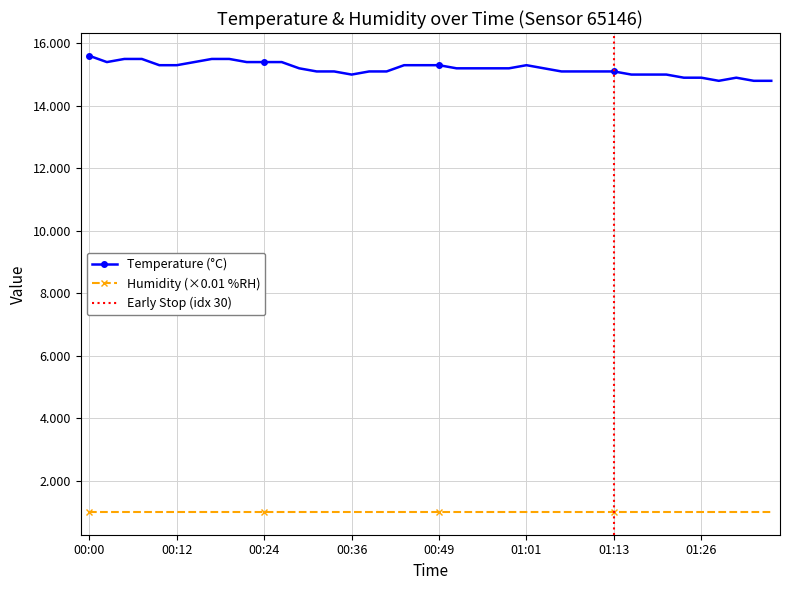

Rank the categories by value from lowest to highest.

01:28, 01:33, 01:36, 01:23, 01:26, 01:31, 00:36, 01:16, 01:18, 01:21, 00:32, 00:34, 00:39, 00:41, 01:06, 01:09, 01:11, 01:13, 00:29, 00:51, 00:54, 00:56, 00:59, 01:04, 00:09, 00:12, 00:44, 00:46, 00:49, 01:01, 00:02, 00:14, 00:22, 00:24, 00:27, 00:04, 00:07, 00:17, 00:19, 00:00